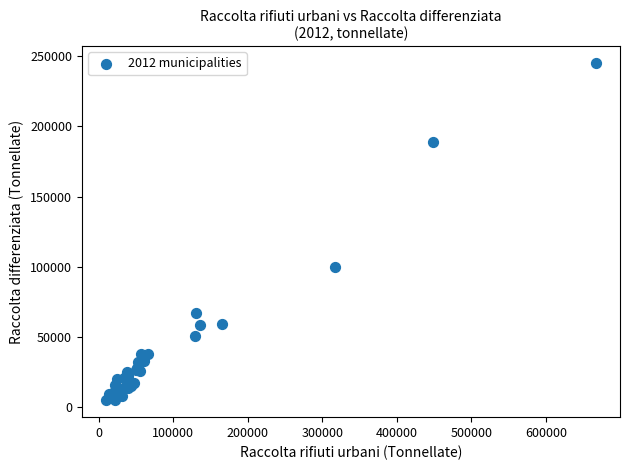

What Y value in the scatter plot is closest to 124910?

99458.6